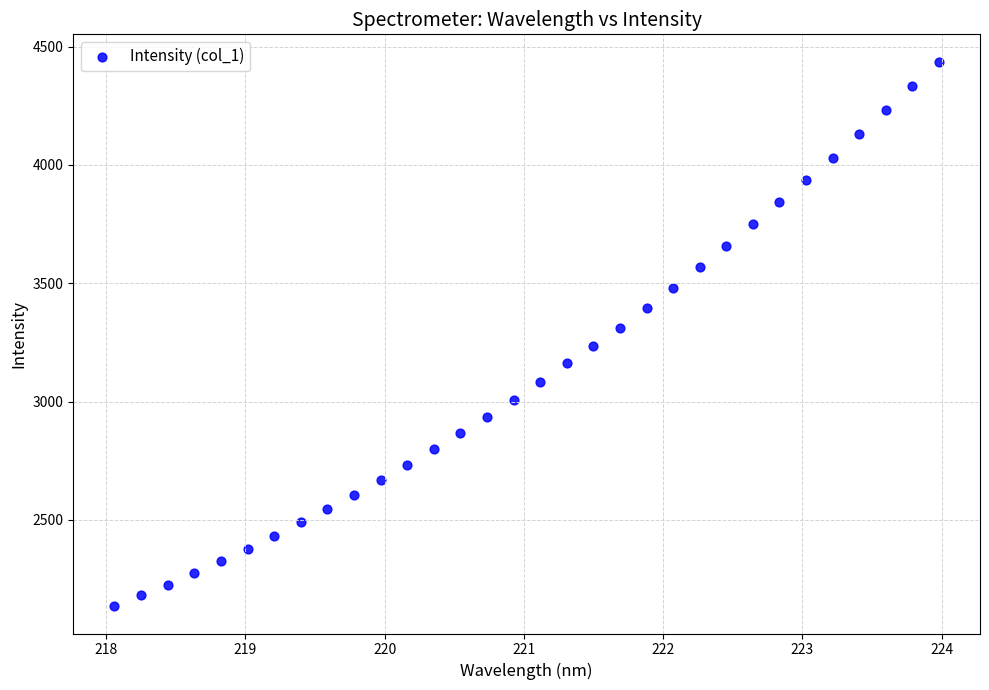

What is the range of X values (max minus min)?

5.9